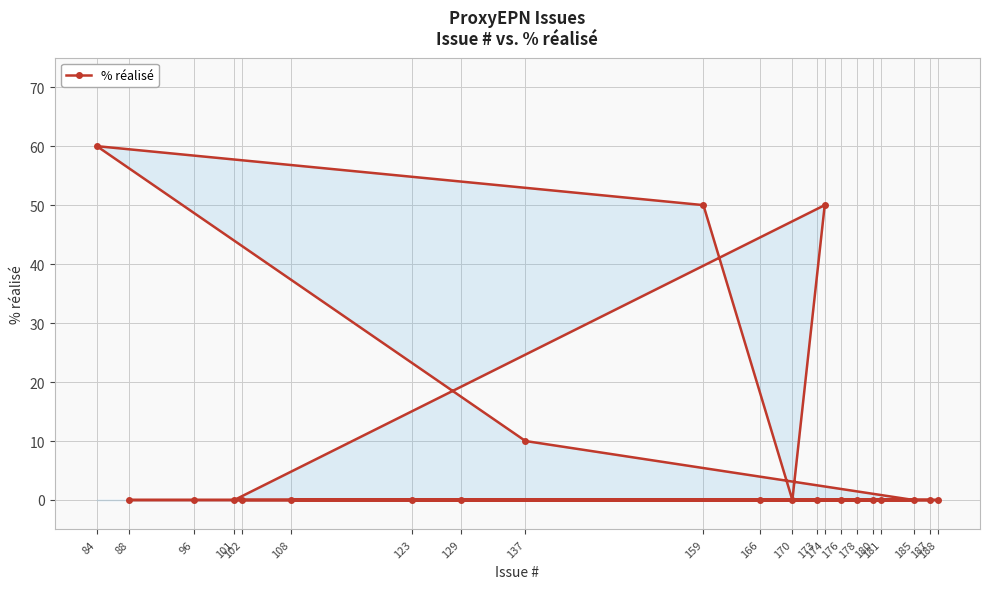

Is it true that the value at 188 is -26?

False